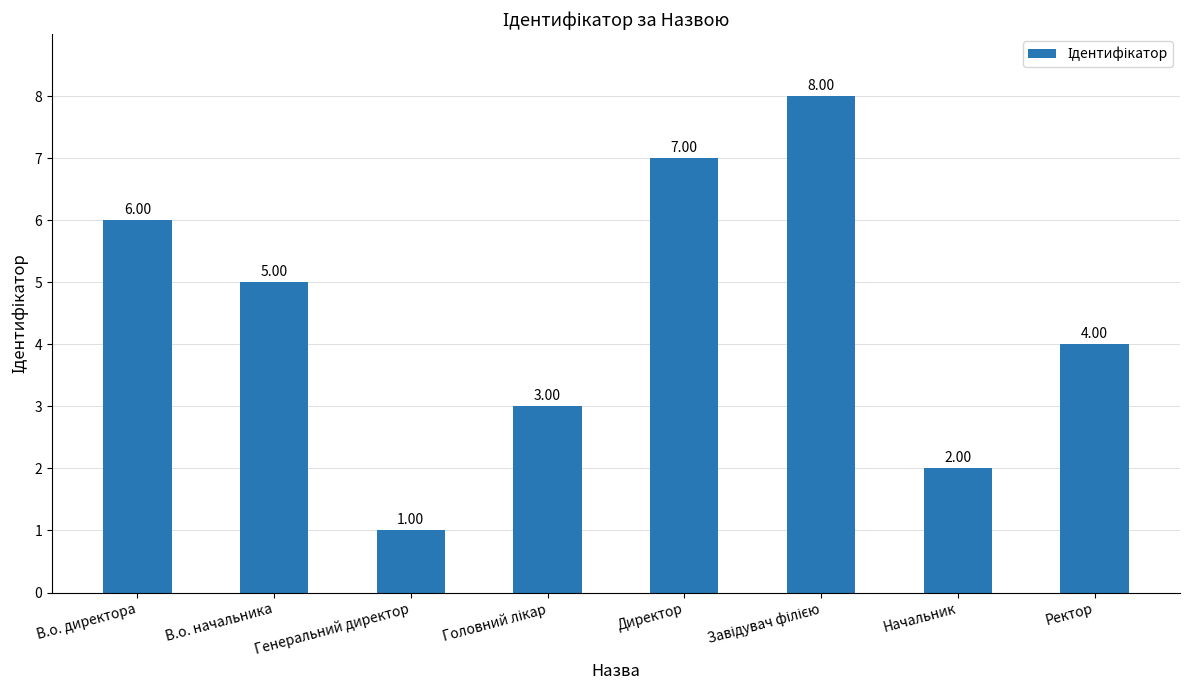

What is the difference between the maximum and minimum values?

7